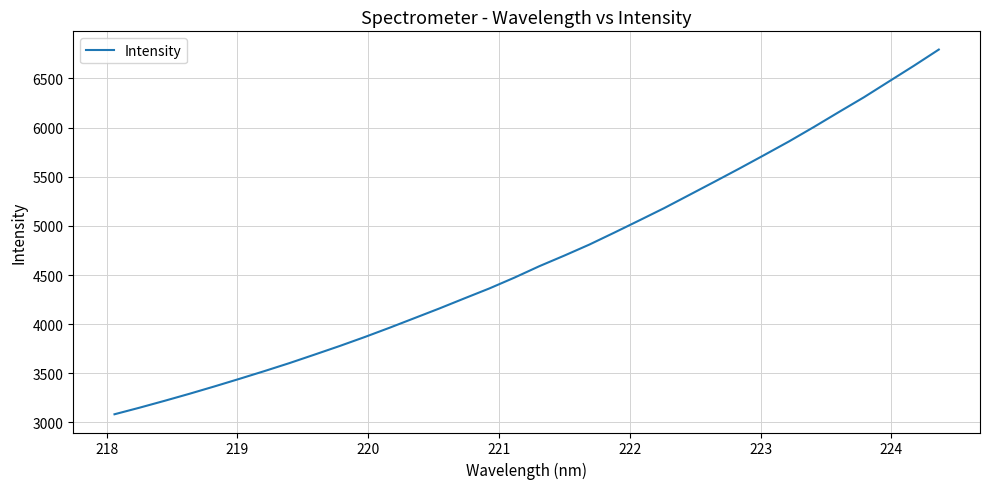

What is the difference between the maximum and minimum values?

3711.6